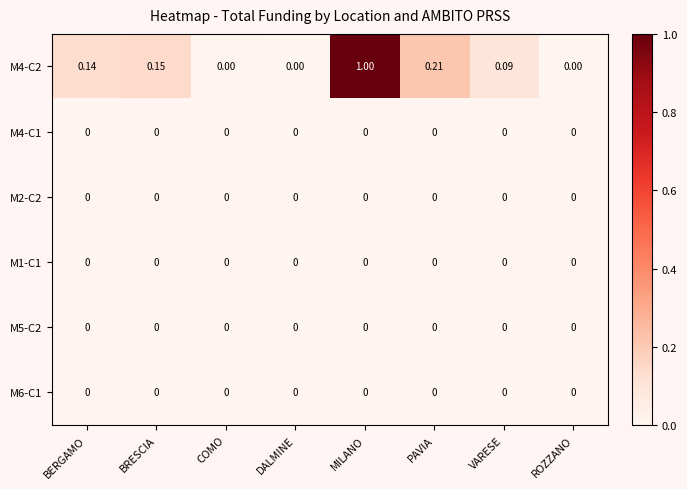

Which series changed the most between MILANO and VARESE?

M4-C2